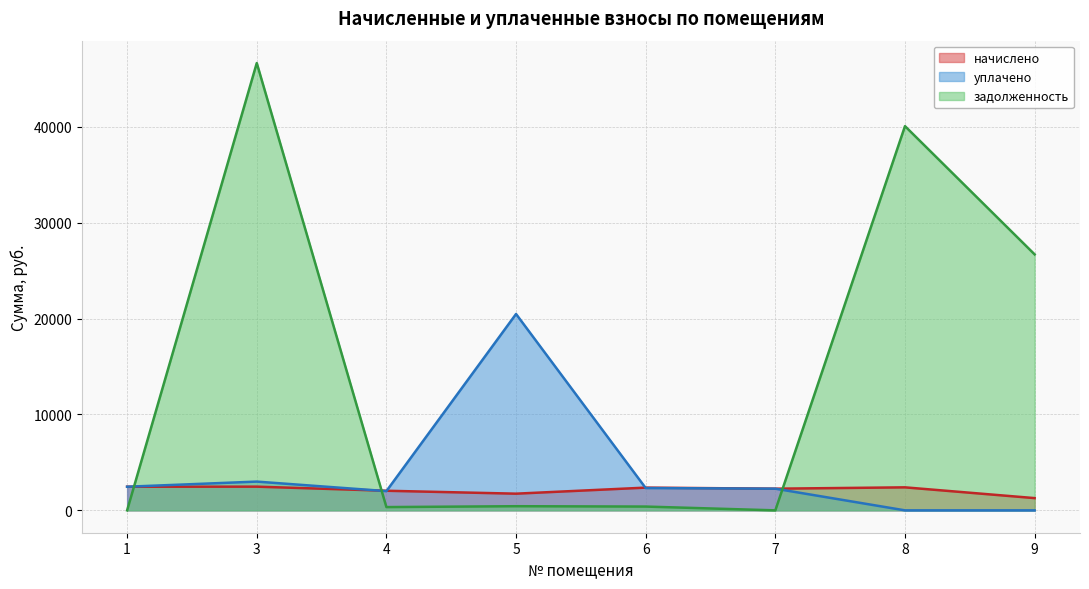

True or false: начислено and уплачено cross at least once.

True